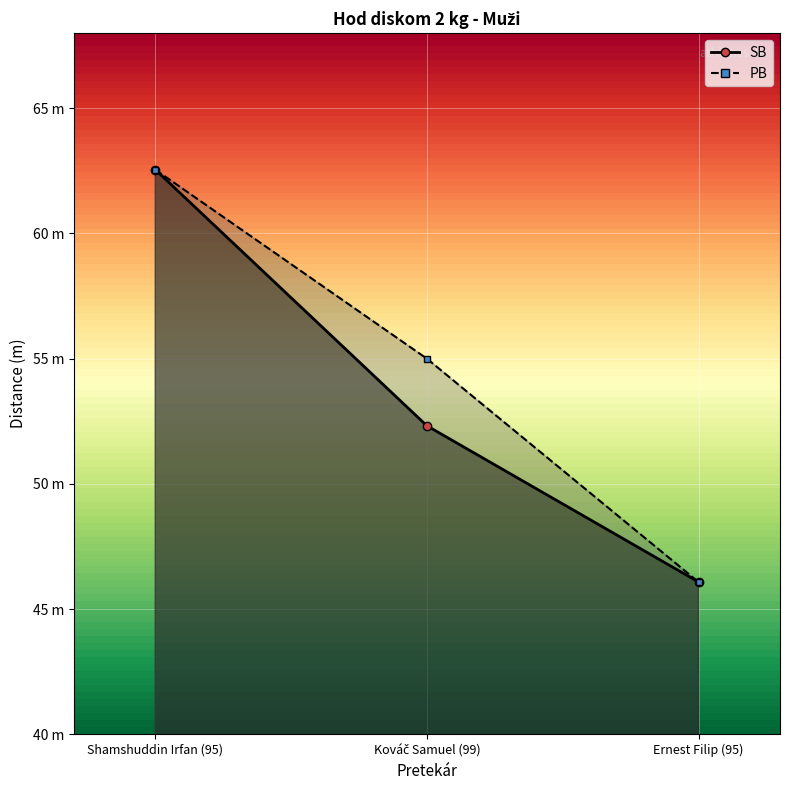

List the labels in order of PB value, smallest first.

Ernest Filip (95), Kováč Samuel (99), Shamshuddin Irfan (95)